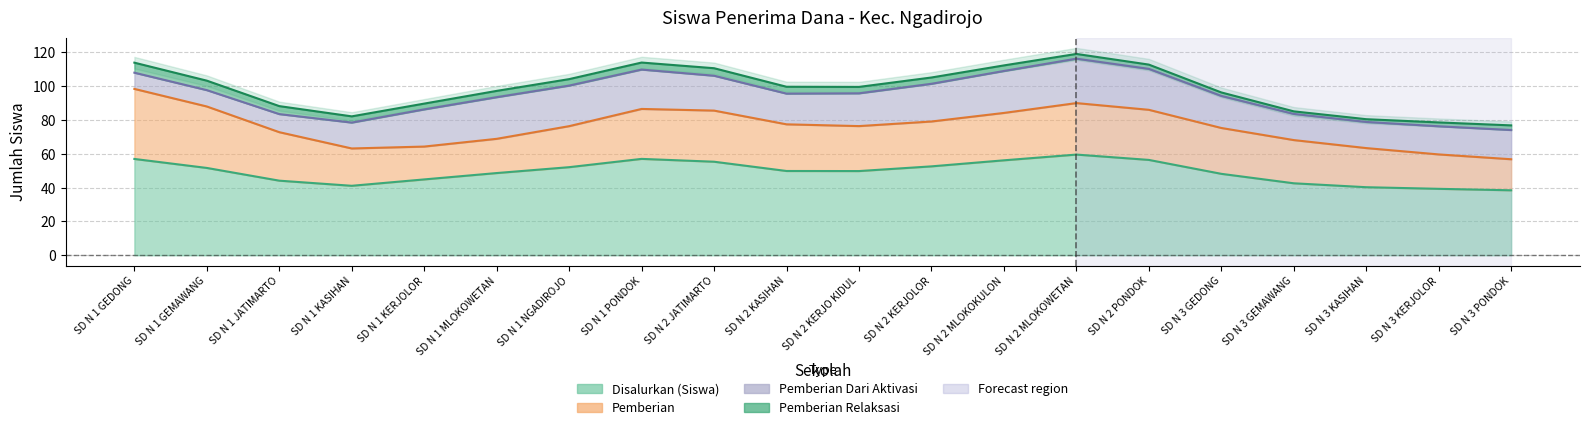

What is the value of the Pemberian Dari Aktivasi point at the 9th from the left?

18